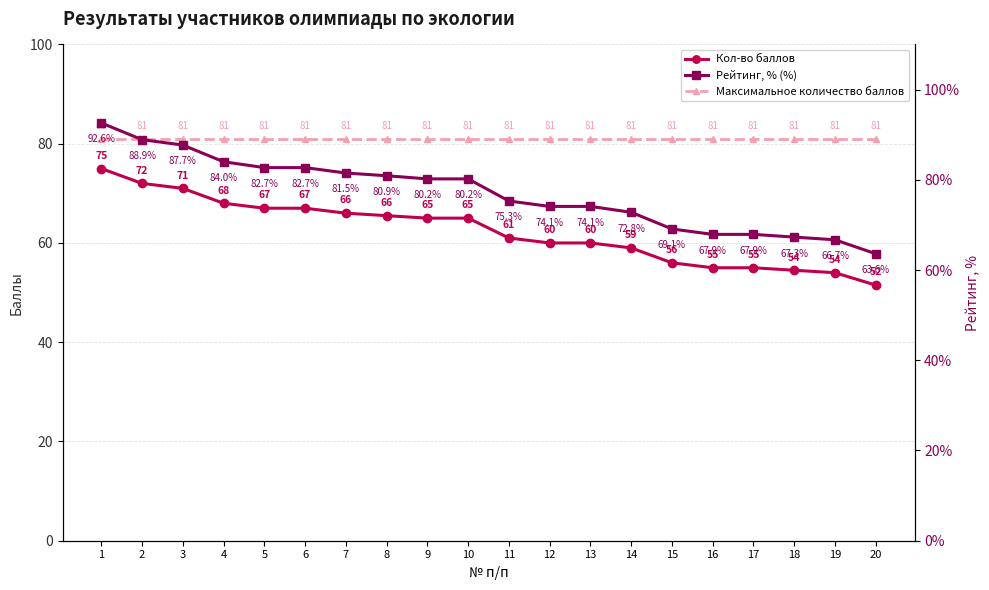

True or false: Максимальное количество баллов and Кол-во баллов cross at least once.

False